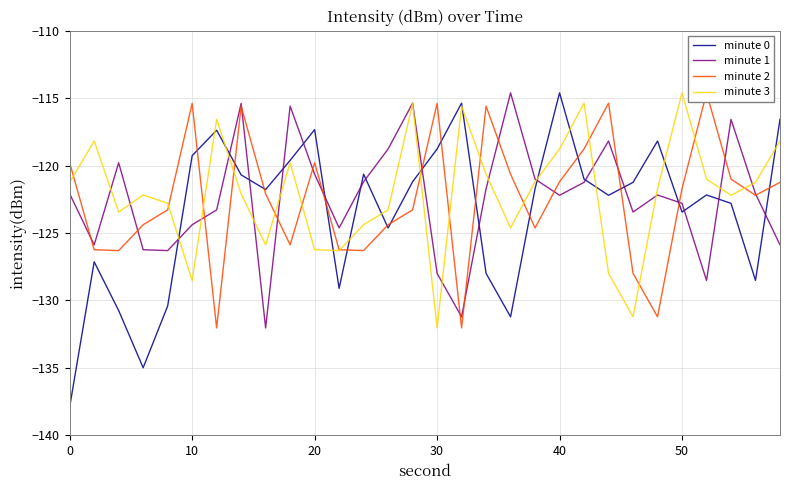

What is the difference between the maximum and second lowest values in the minute 2 series?

17.4